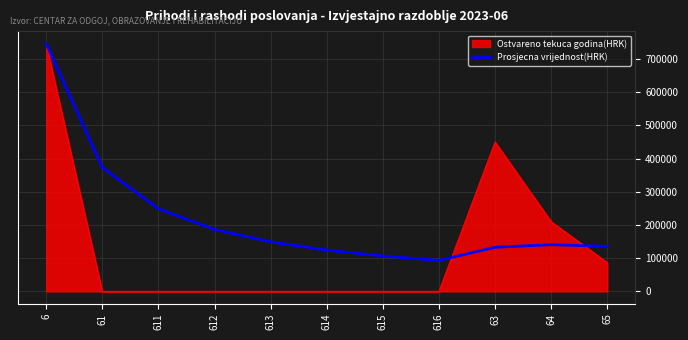

What is the greatest value displayed?

746787.2